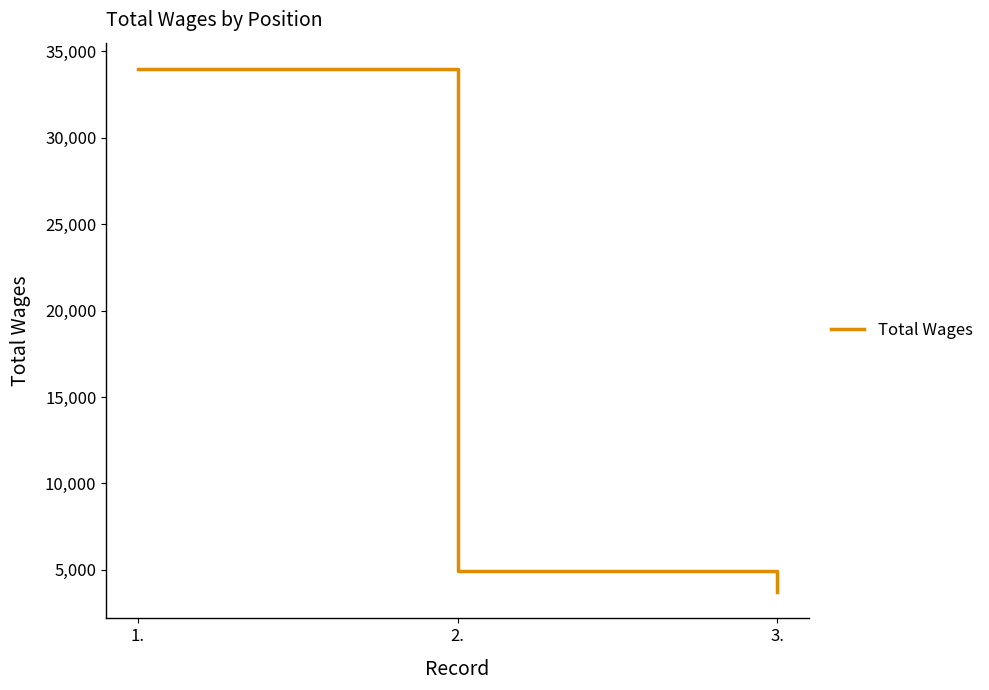

Count the number of data series in this chart.

1